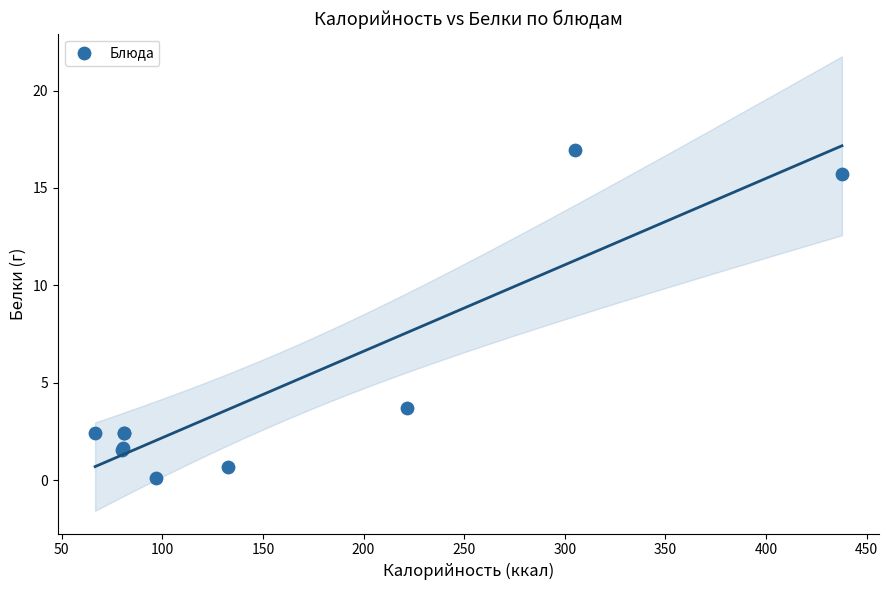

What Y value in the scatter plot is closest to 8?

3.7